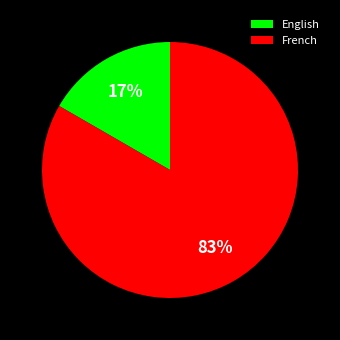

Is it true that English is 17% of the pie?

True